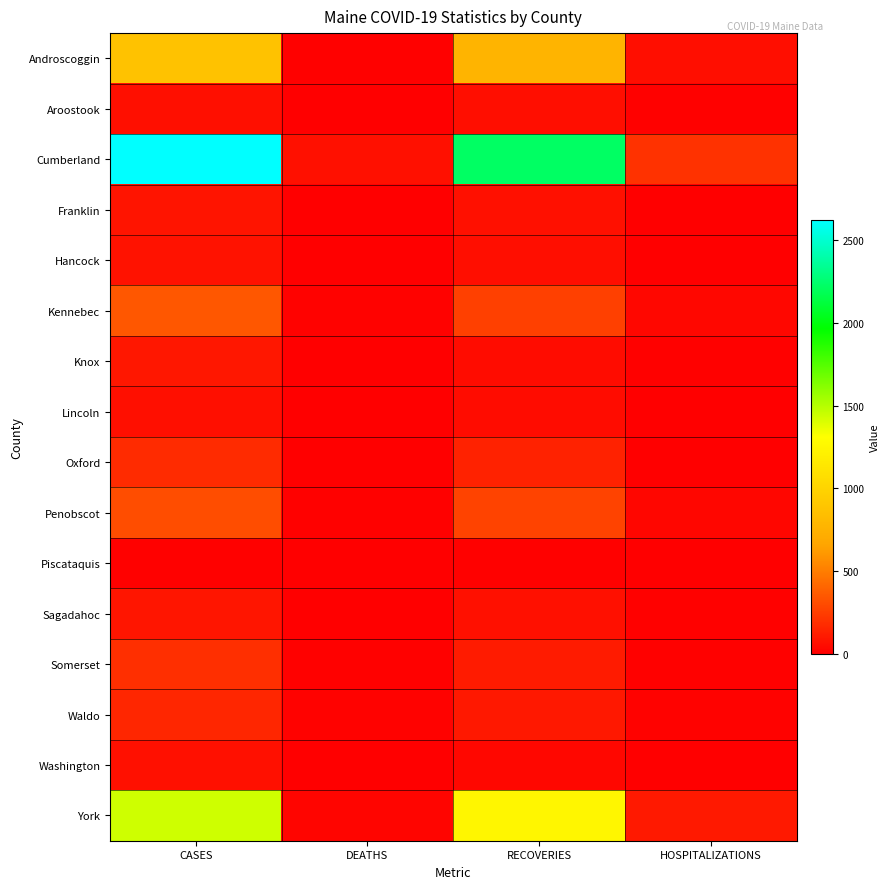

Rank the series at DEATHS from highest to lowest value.

Cumberland, York, Waldo, Kennebec, Androscoggin, Somerset, Penobscot, Oxford, Aroostook, Franklin, Hancock, Knox, Lincoln, Piscataquis, Sagadahoc, Washington